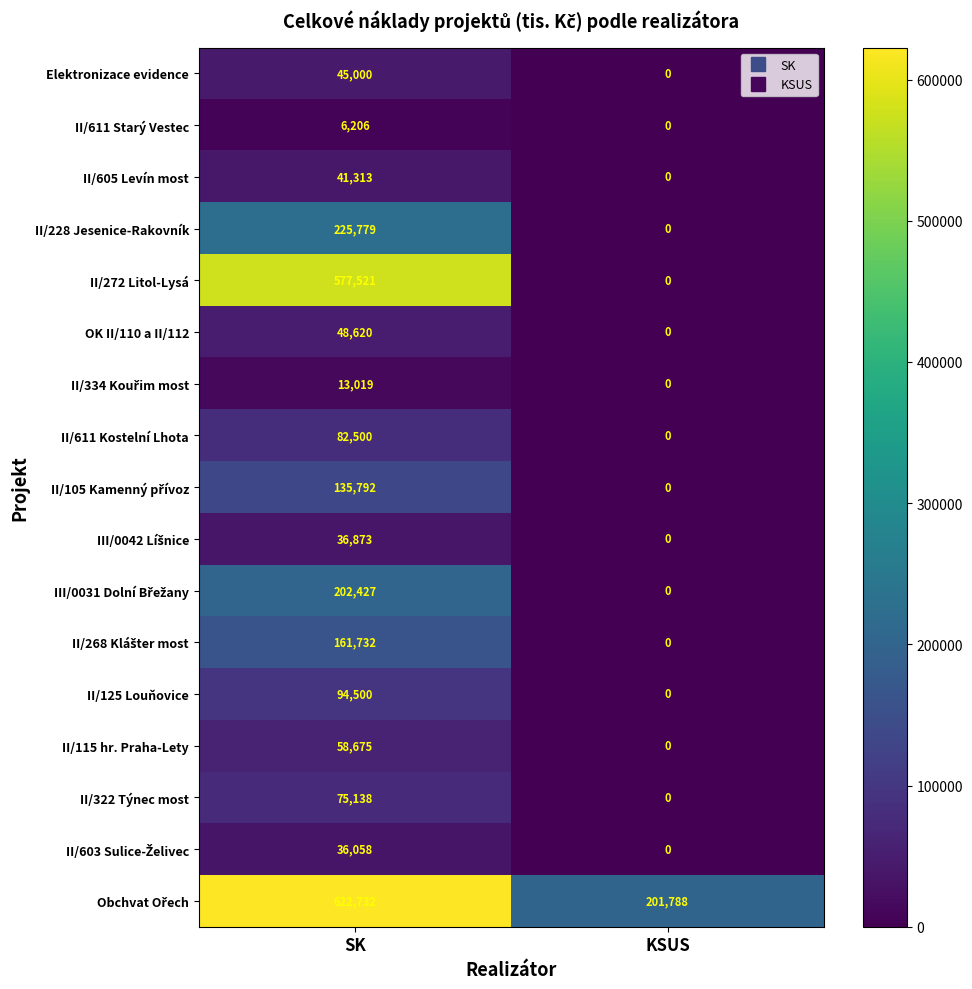

At which category is the sum across all series the highest?

SK